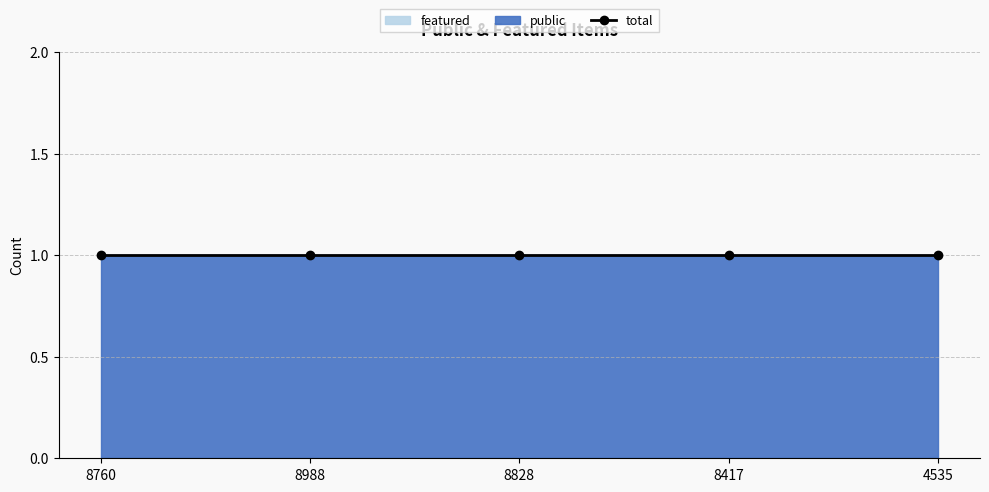

How many categories are shown in the chart?

5